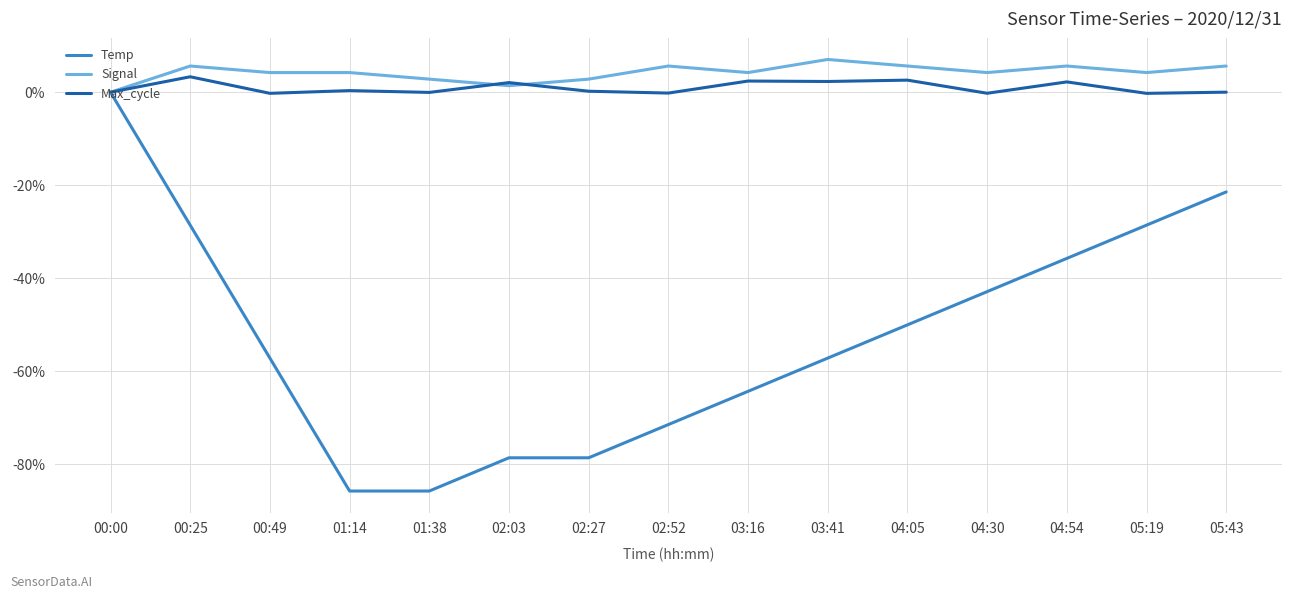

What value does the Signal series have at 02:52?

5.6